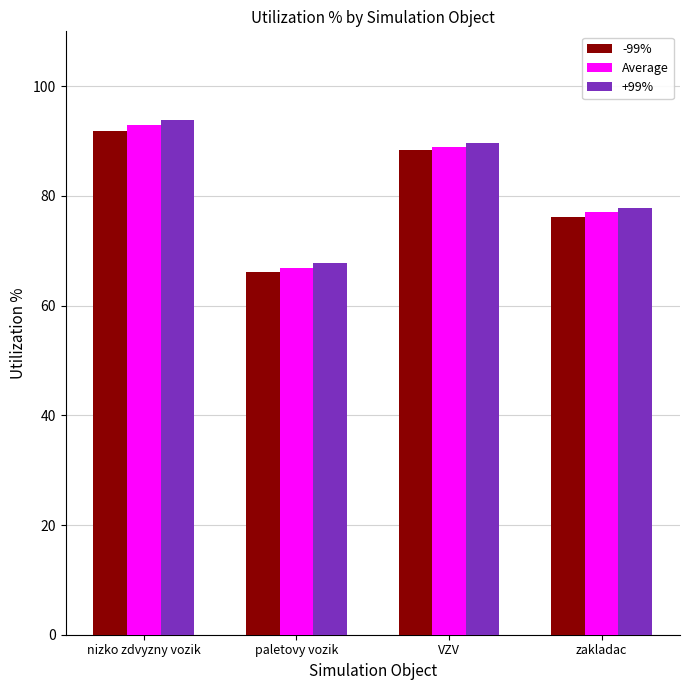

What is the average value of the -99% series?

80.6